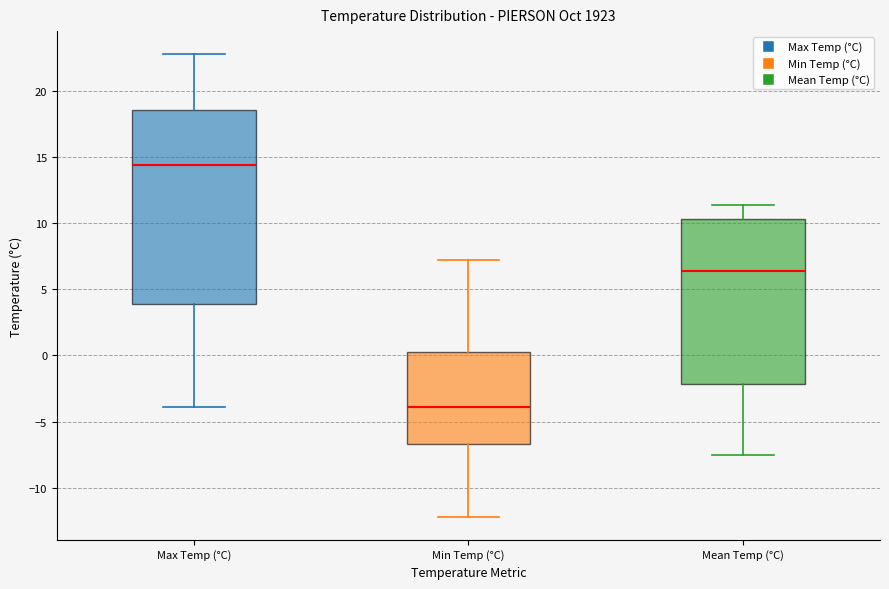

Which box is the tallest, from its lower edge to its upper edge?

Max Temp (°C)